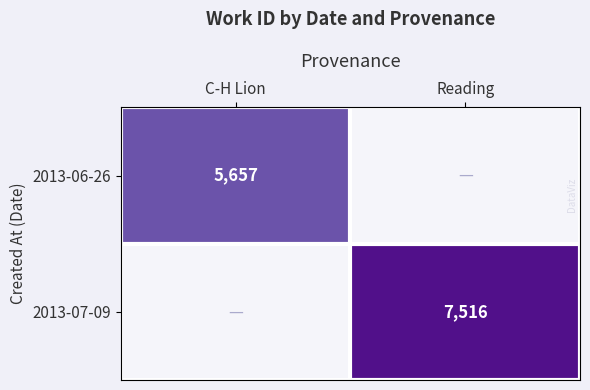

The 2013-06-26 series shows 5657 at C-H Lion. True or false?

True